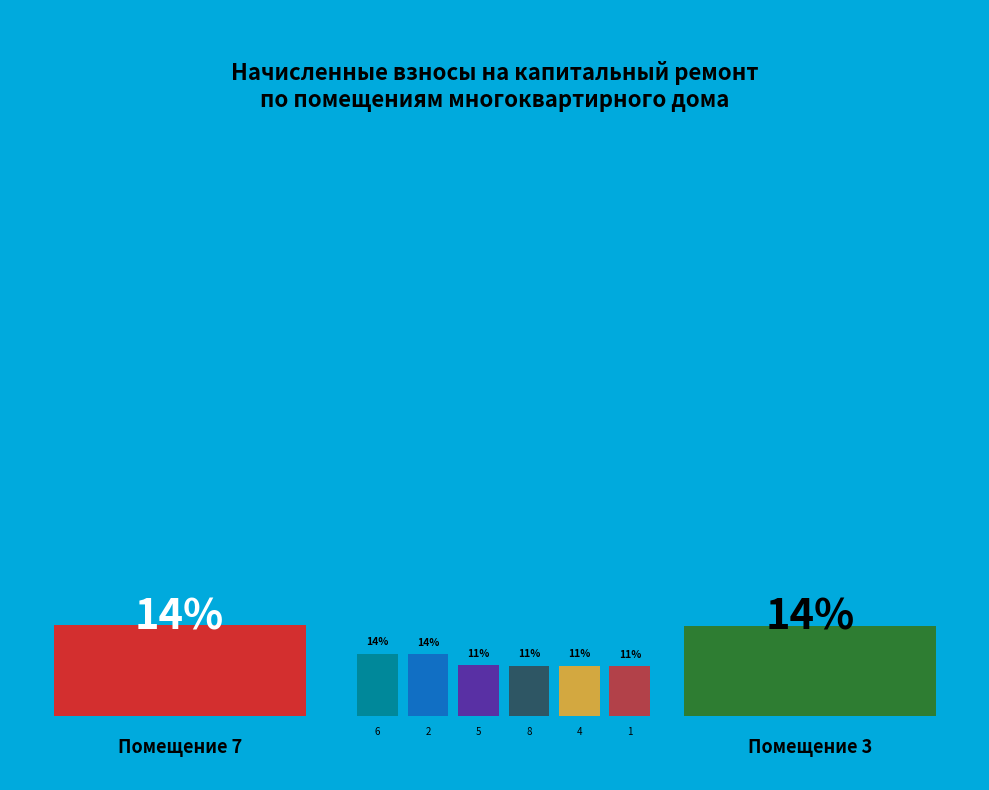

To the nearest percent, what is the average slice percentage?

12%